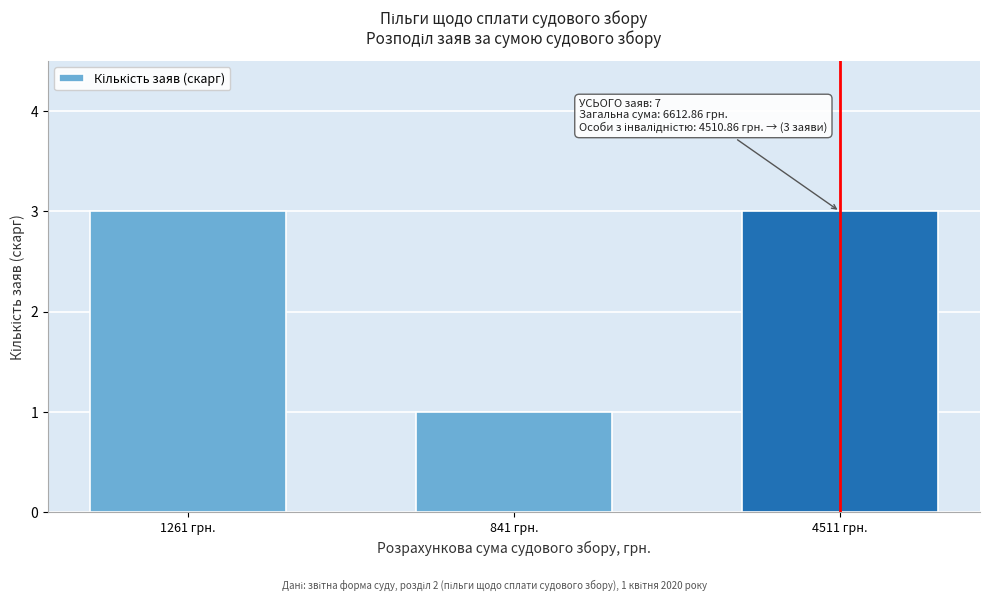

Reading left to right, what are all the values shown in this chart?

1261 грн.=3	841 грн.=1	4511 грн.=3